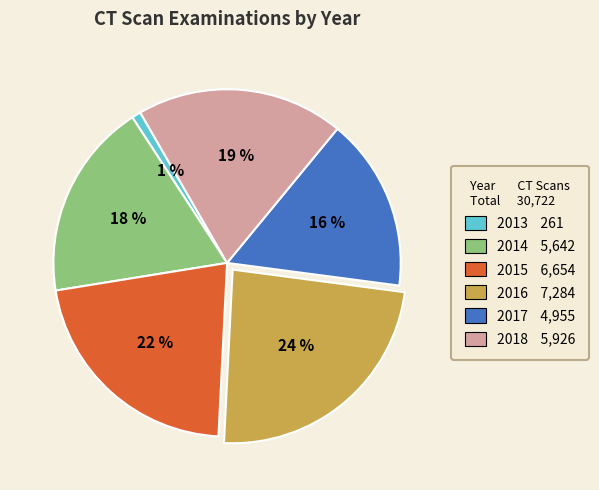

The 2015 slice represents 13% of the pie. True or false?

False